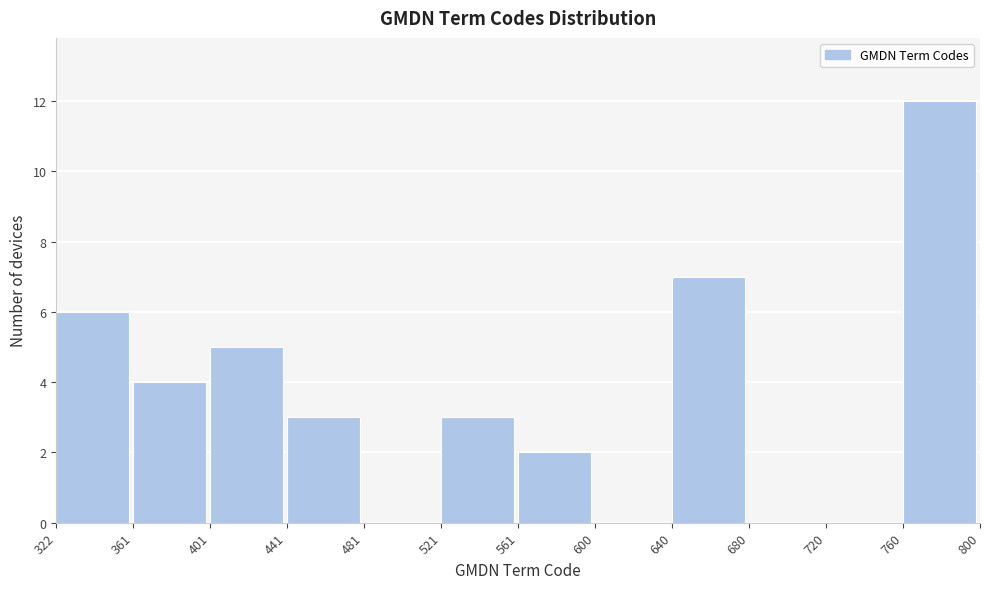

Which range on the x-axis has the tallest bar?

760 to 800